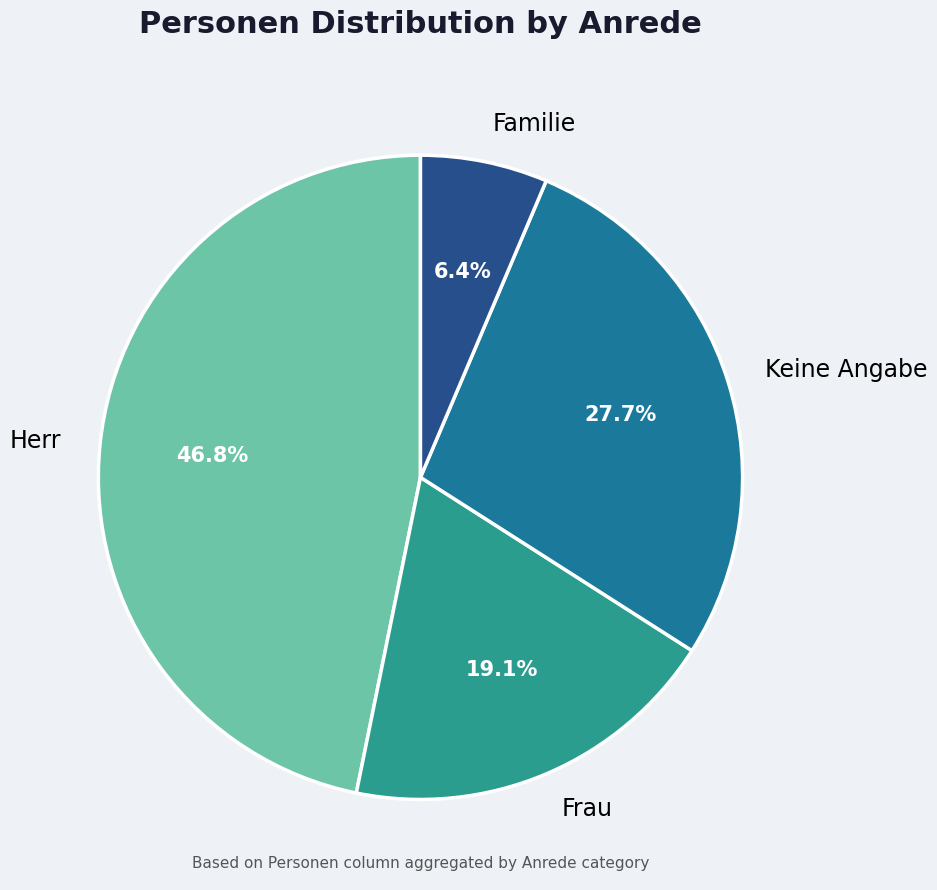

Does any single category account for the majority?

No